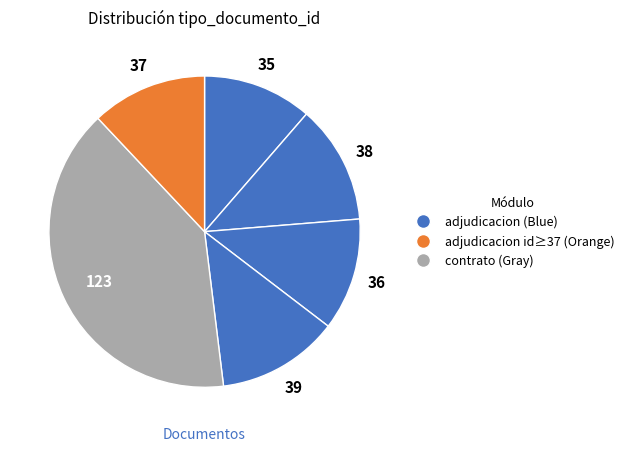

Is there any slice that represents more than half of the pie?

No